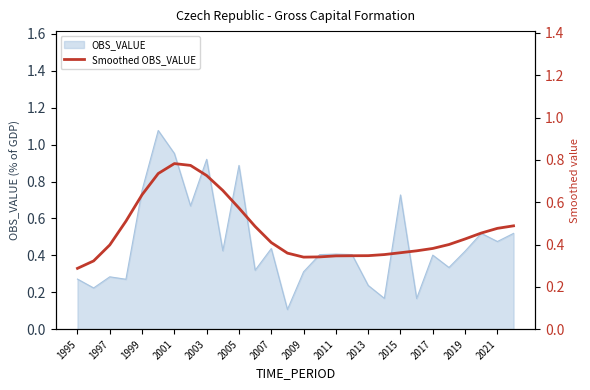

Reading left to right, list all the values displayed in this chart.

0.3	0.3	0.4	0.5	0.6	0.7	0.8	0.8	0.7	0.7	0.6	0.5	0.4	0.4	0.3	0.3	0.3	0.3	0.3	0.4	0.4	0.4	0.4	0.4	0.4	0.5	0.5	0.5